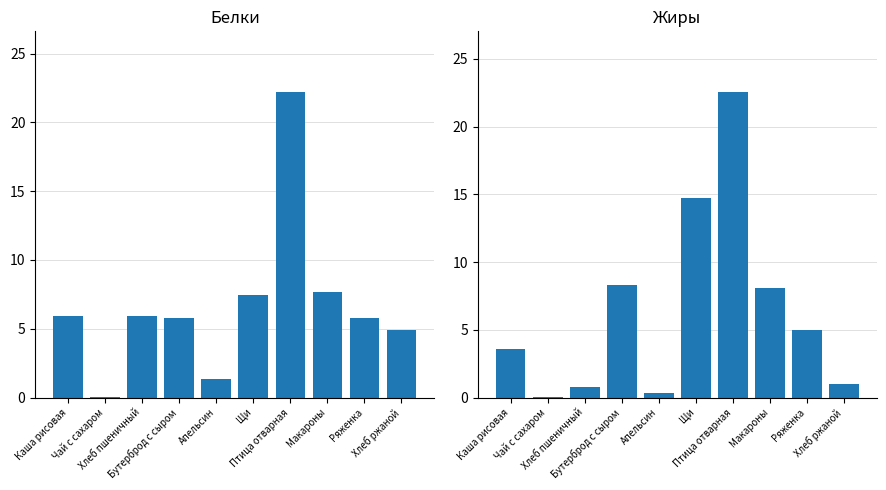

What is the difference between the Белки values at Хлеб ржаной and Ряженка?

0.9